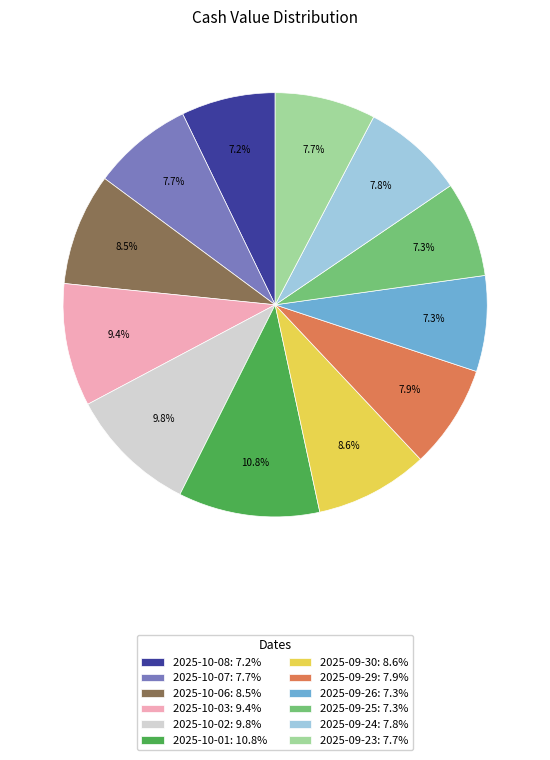

Approximately how many times larger is the value at 2025-09-23: 7.7% compared to 2025-10-07: 7.7%?

1.0